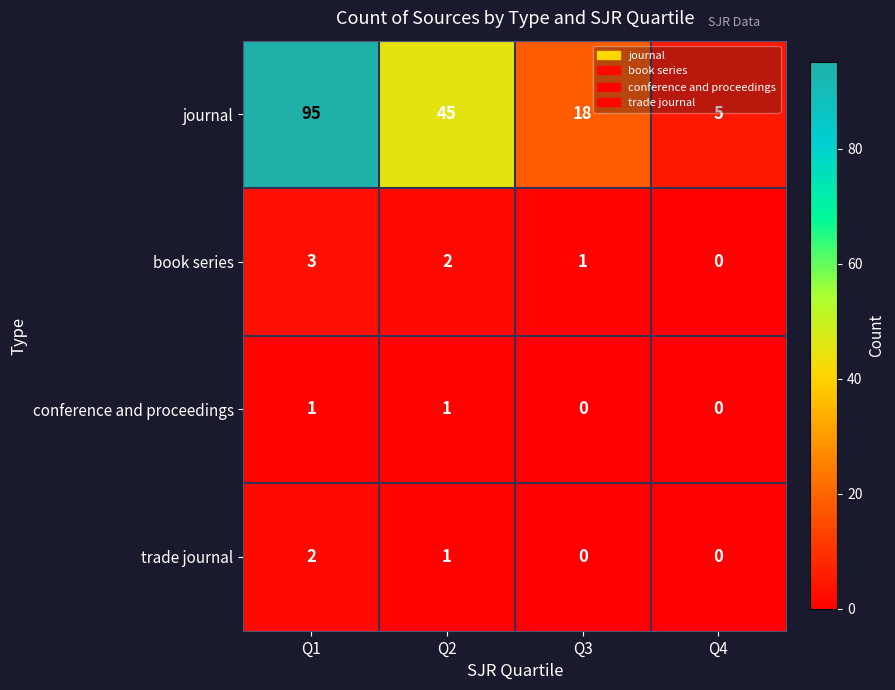

The value of trade journal at Q3 is 1. True or false?

False